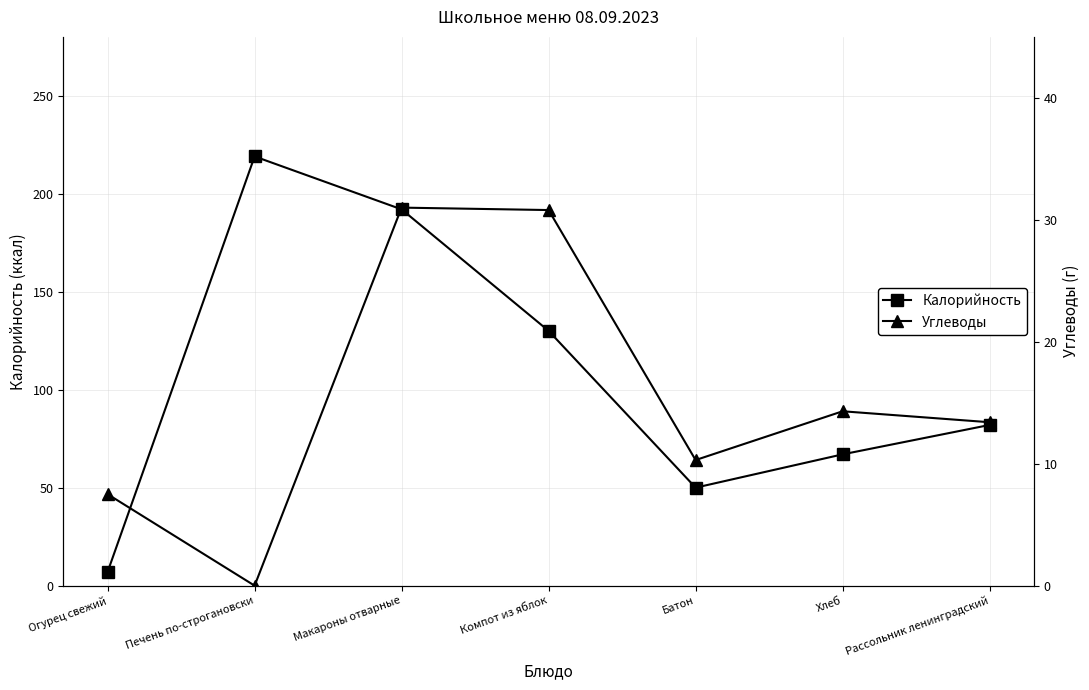

What is the value of the Углеводы point at the 1st from the left?

7.5